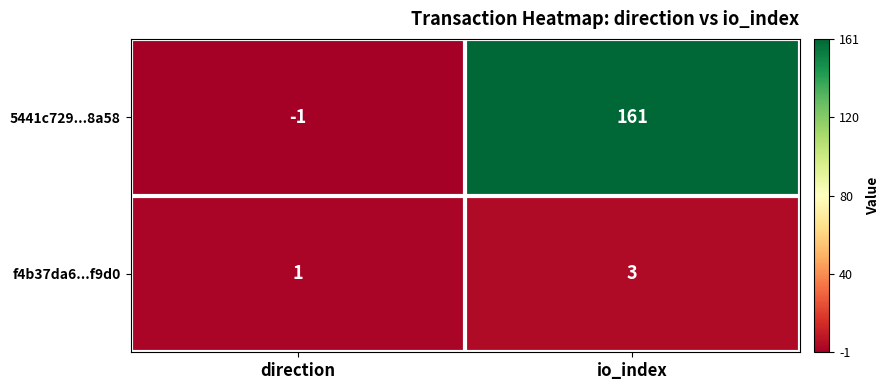

Rank the series at direction from highest to lowest value.

f4b37da6...f9d0, 5441c729...8a58